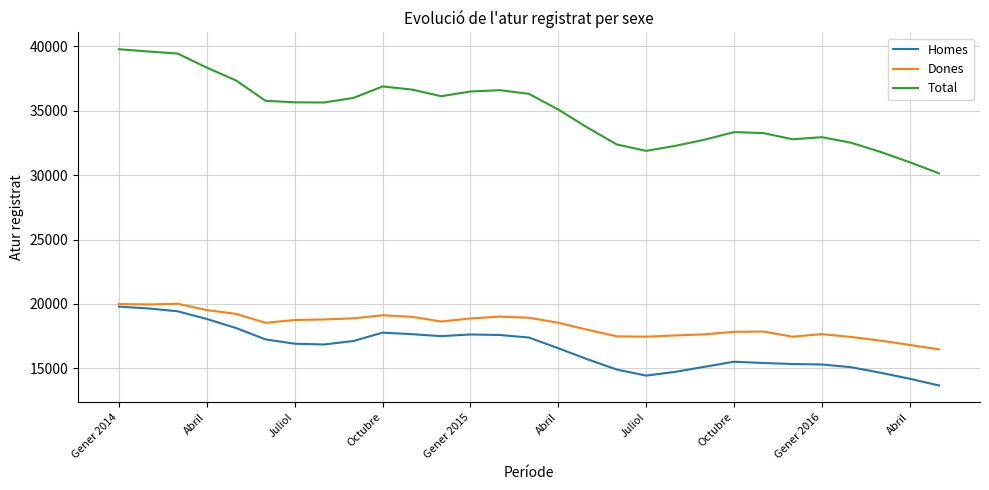

True or false: Total has more than 0 interior local peaks.

True